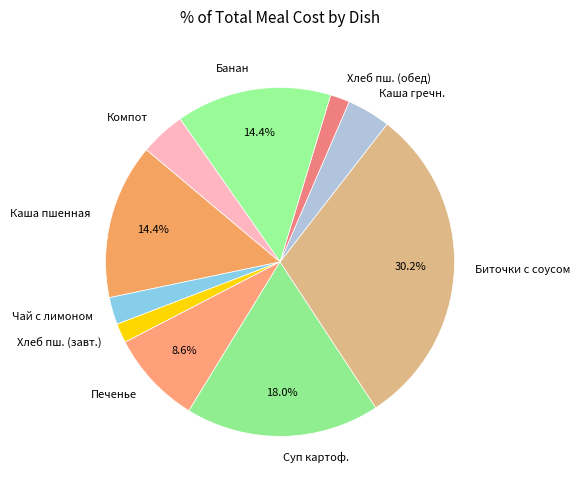

Combined, do Печенье and Хлеб пш. (обед) account for over 50%?

No